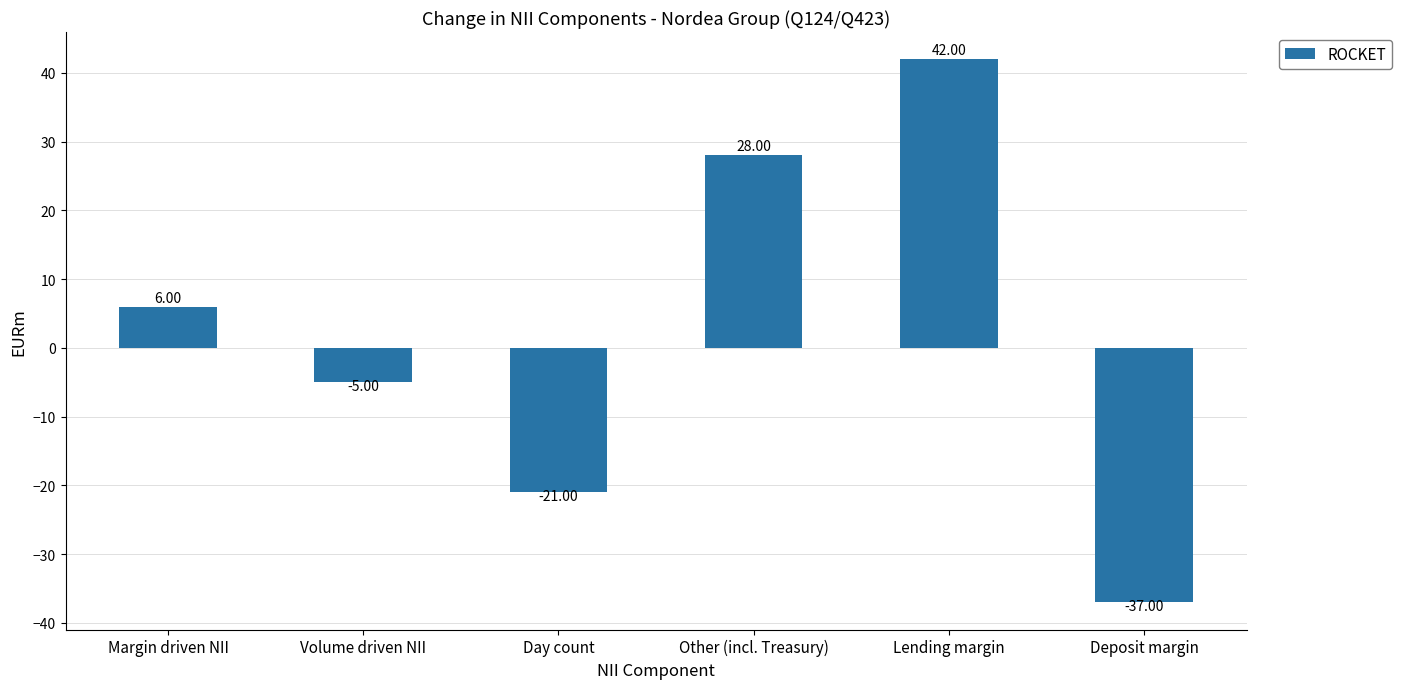

The chart shows a value of 42 at Lending margin. True or false?

True